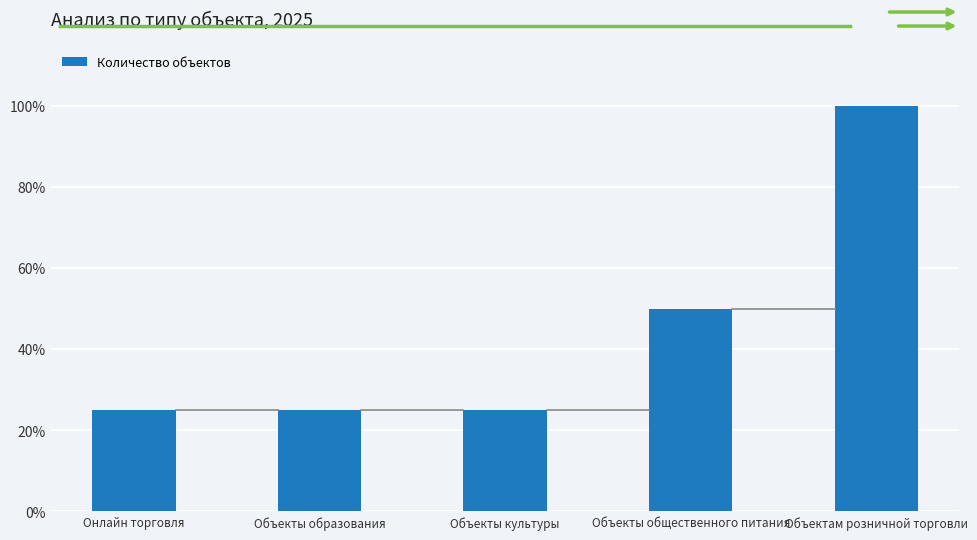

What is the difference between the maximum and minimum values?

3